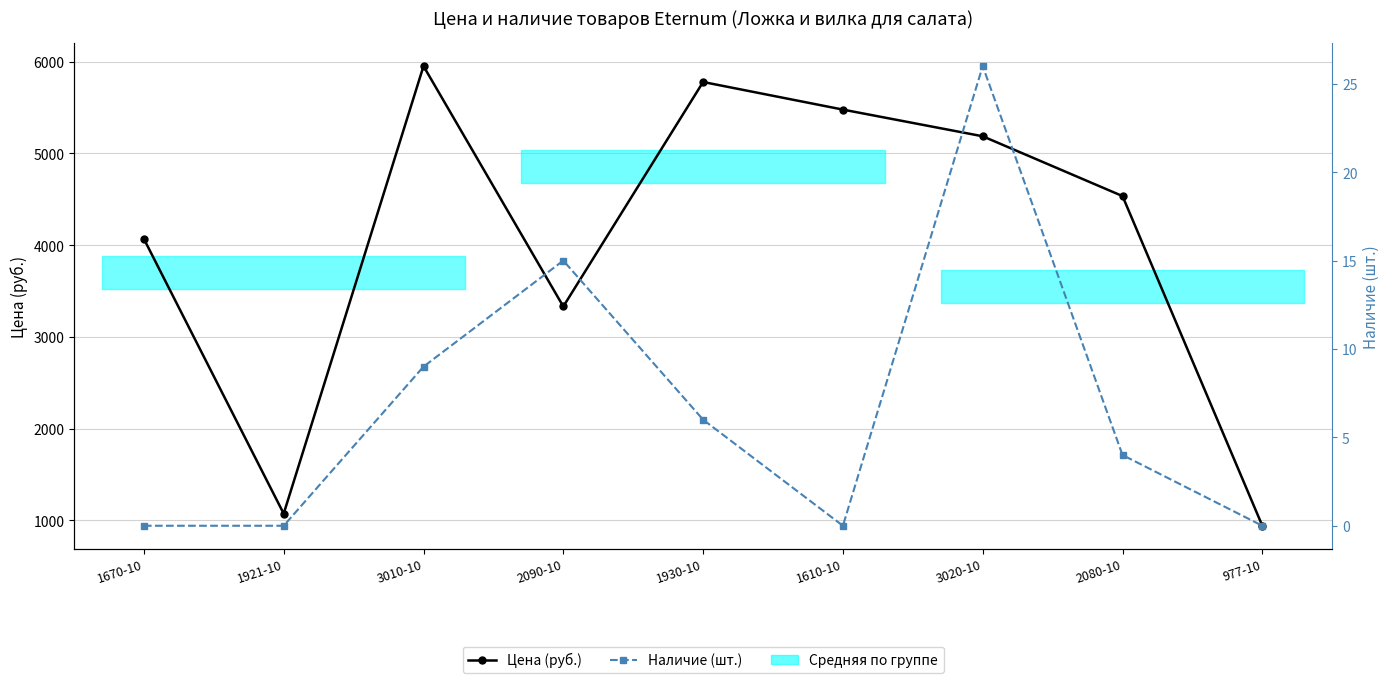

True or false: Наличие (шт.) has a value of 15 at 2090-10.

True